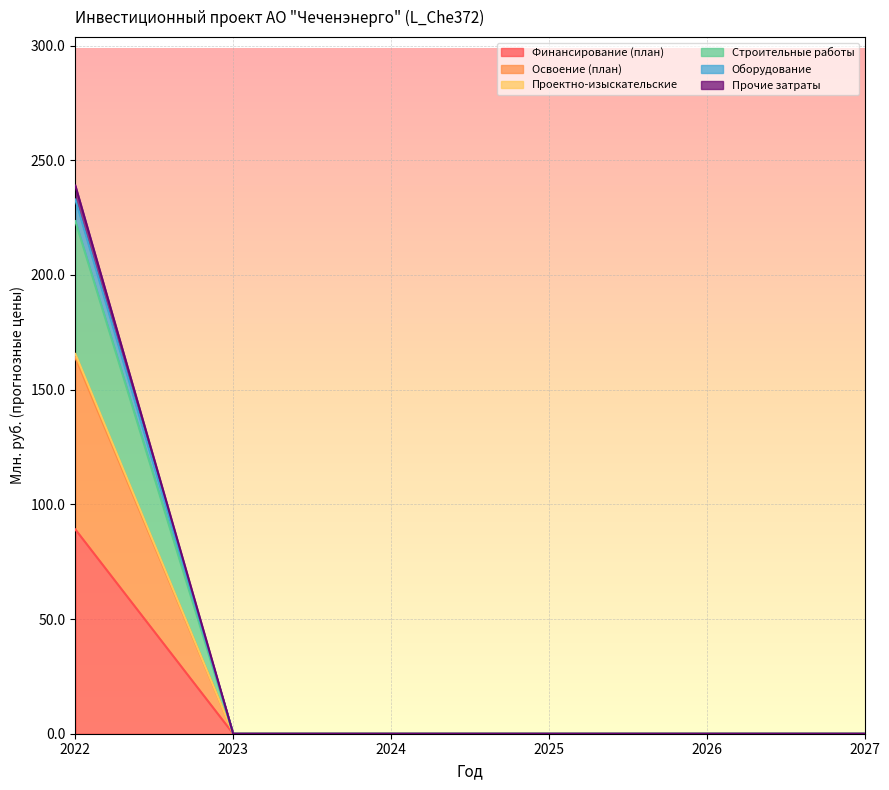

At which category is the sum across all series the highest?

2022